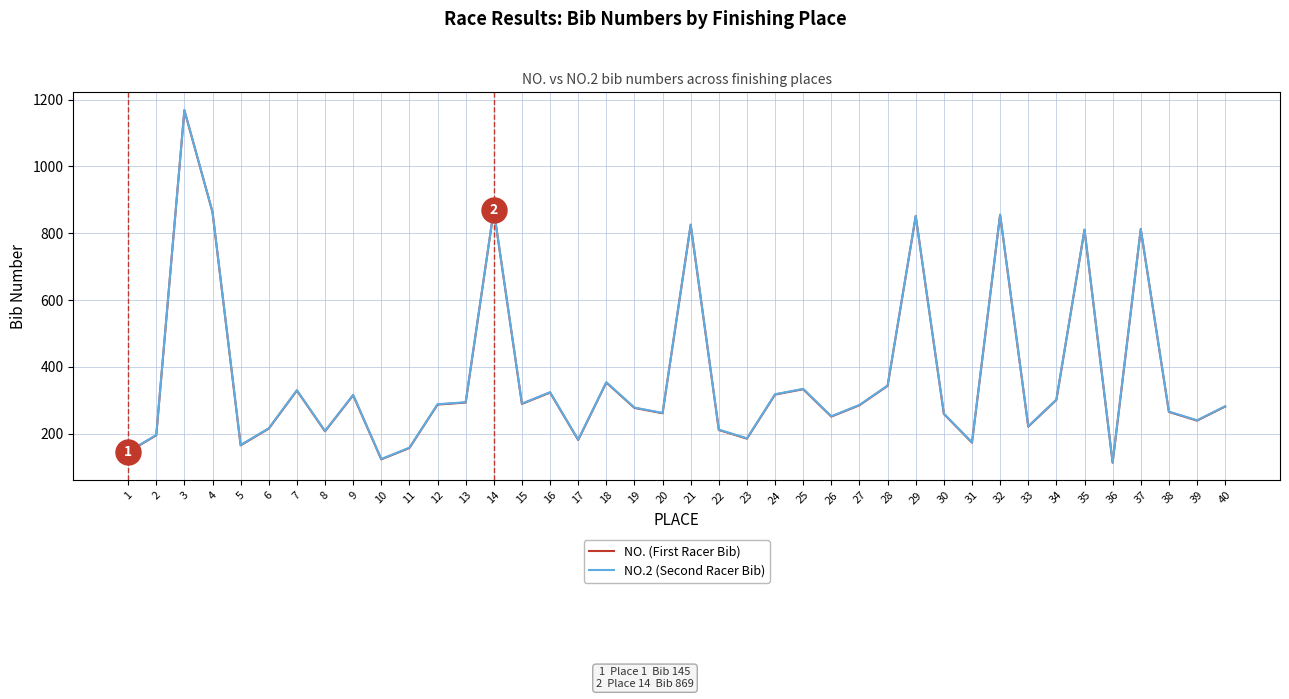

True or false: NO. (First Racer Bib) and NO.2 (Second Racer Bib) cross at least once.

False